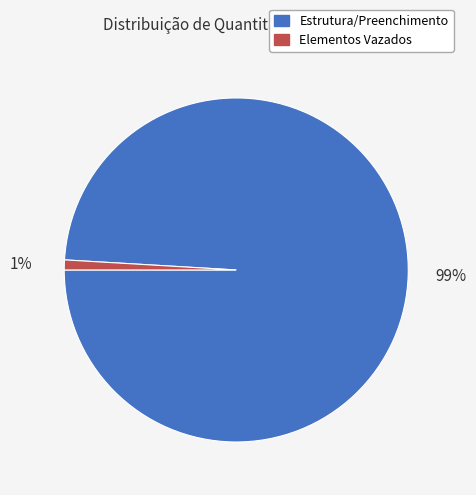

Is there any slice that represents more than half of the pie?

Yes